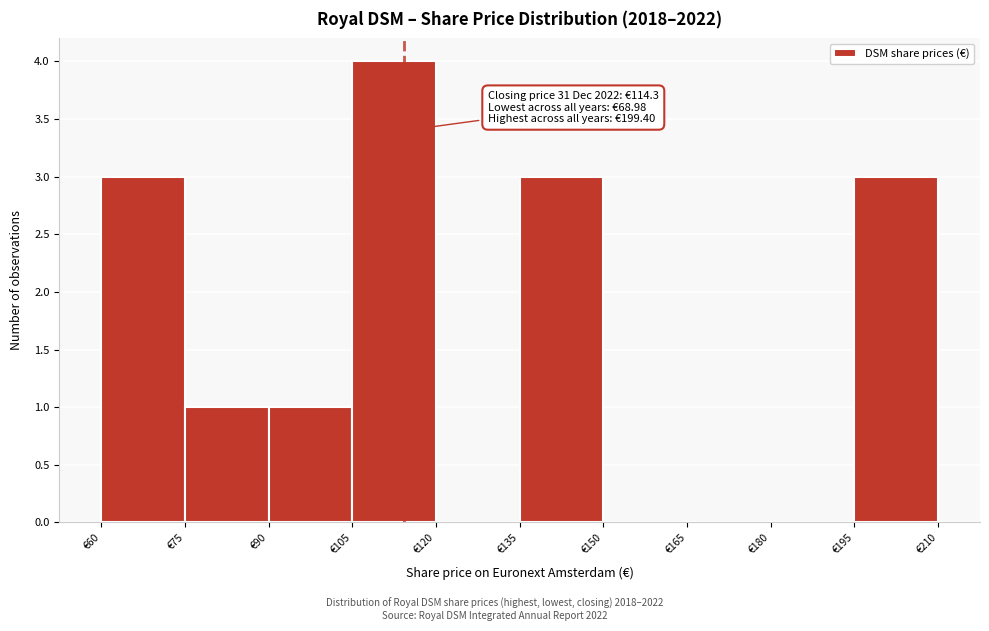

Over which range of the x-axis is the bar tallest?

105 to 120